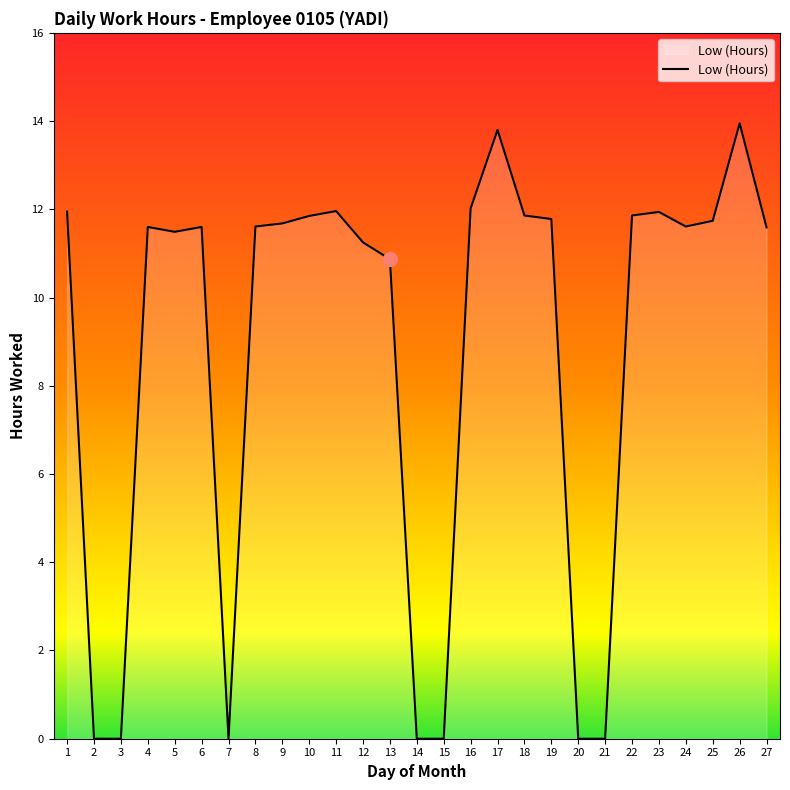

What is the average value?

8.8